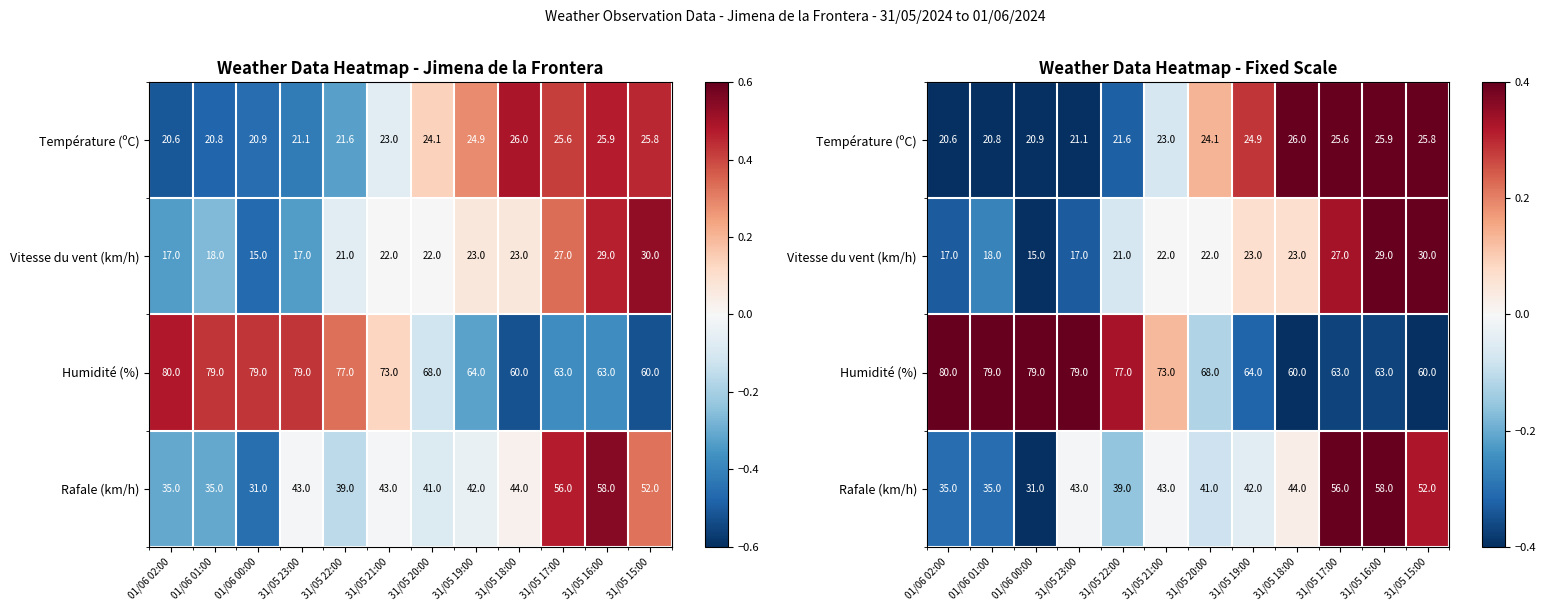

Between 31/05 19:00 and 31/05 17:00, which series saw the biggest shift?

Rafale (km/h)